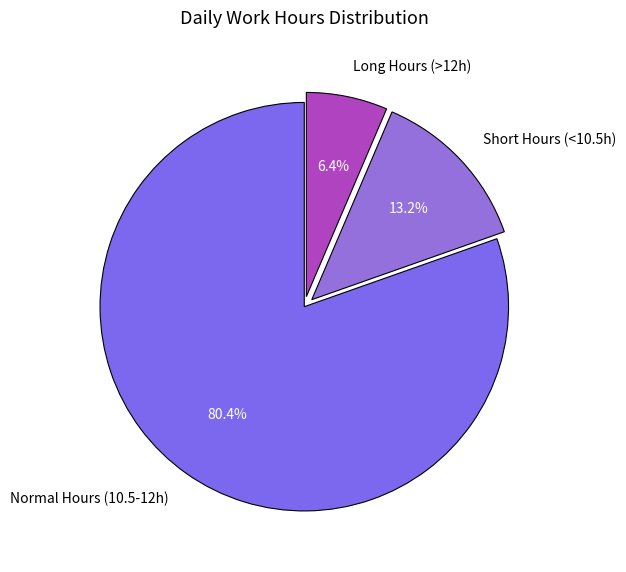

What portion of the pie excludes Normal Hours (10.5-12h)?

19.6%